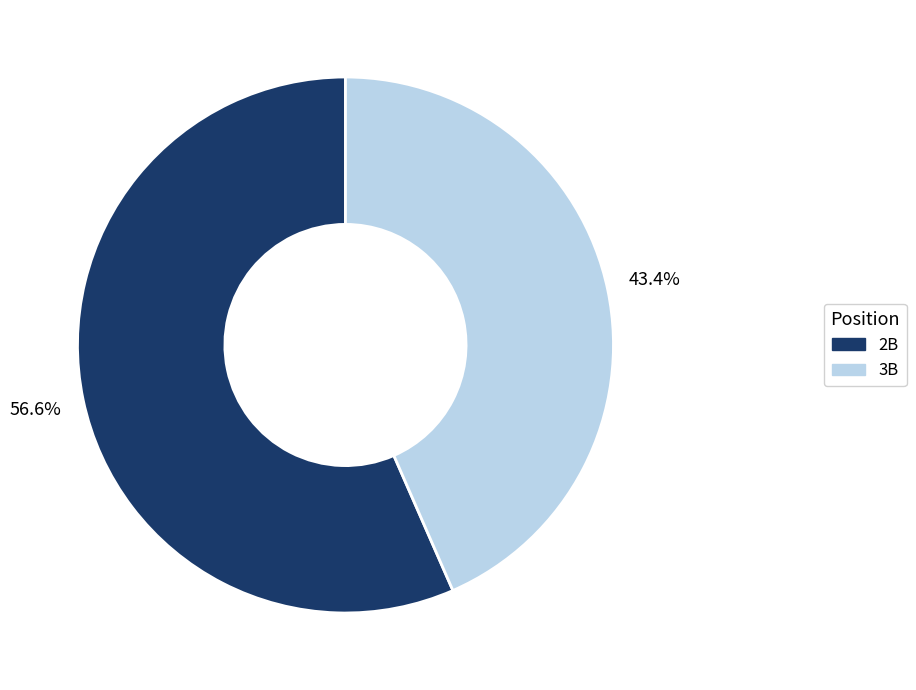

Approximately how many times larger is the value at 2B compared to 3B?

1.3